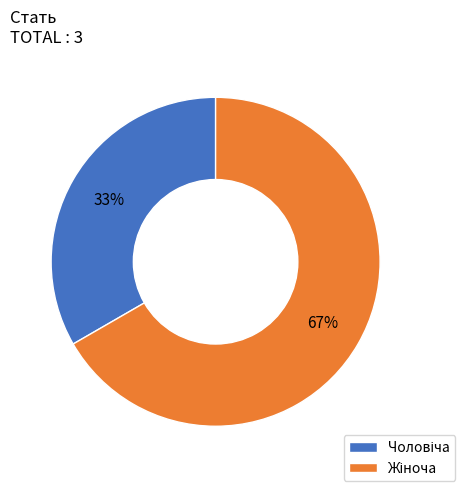

Is there a majority slice in this chart?

Yes